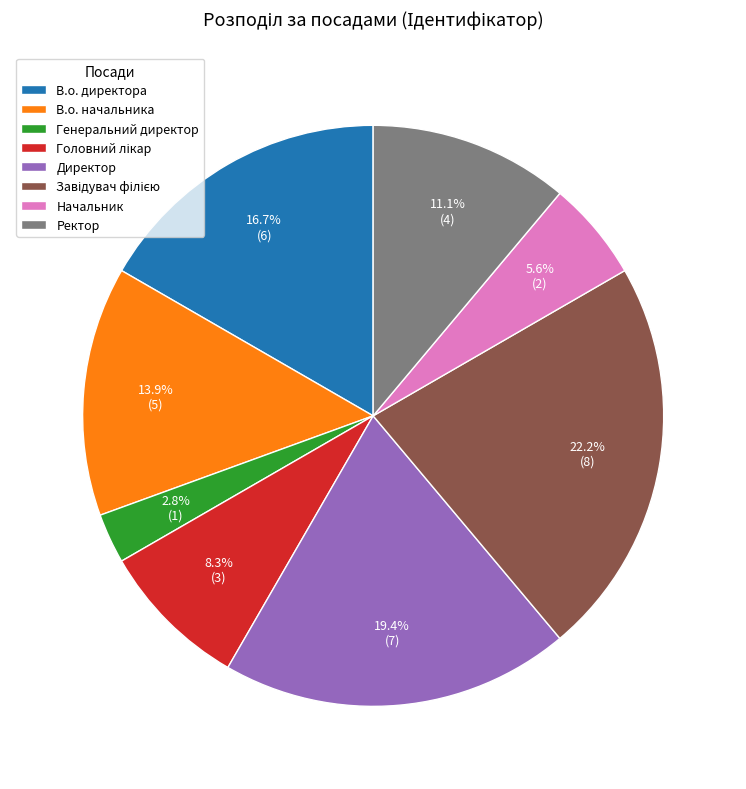

Which slice is the smallest?

Генеральний директор